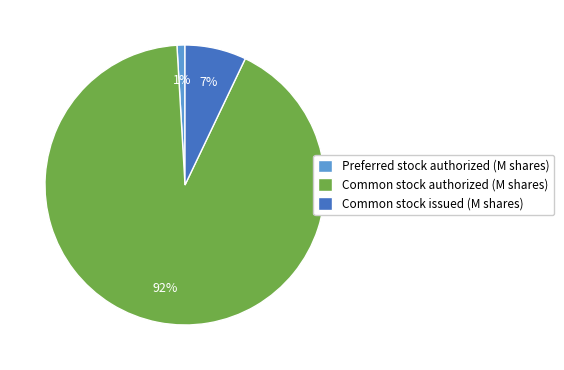

To the nearest percent, what is the combined percentage of Common stock authorized and Preferred stock authorized?

93%